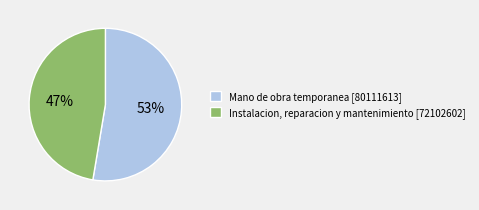

Is the sum of Mano de obra temporanea and Instalacion, reparacion y mantenimiento greater than half?

Yes